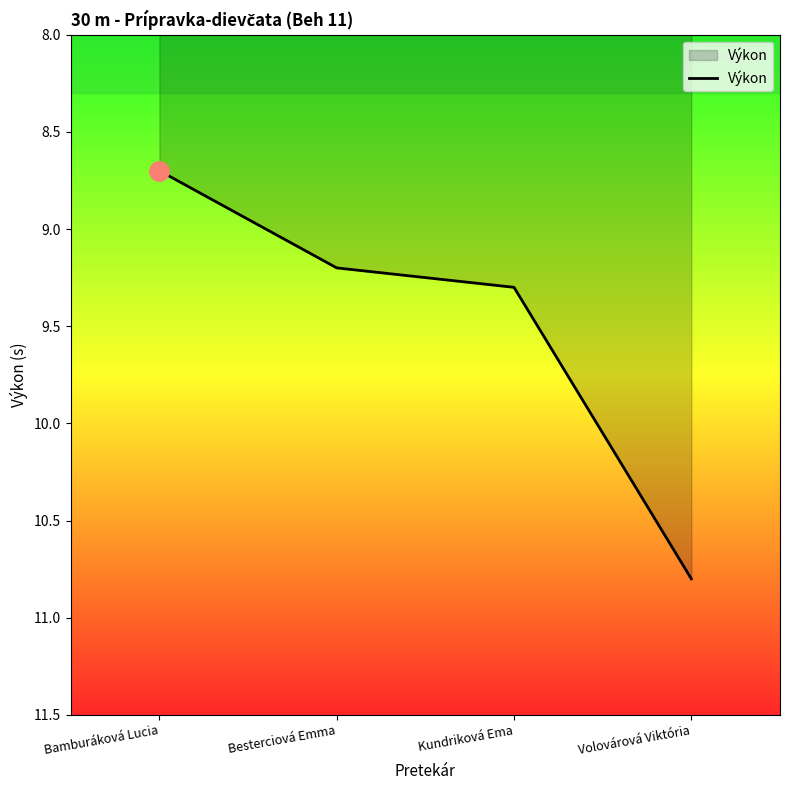

Which has a higher value, Besterciová Emma or Volovárová Viktória?

Volovárová Viktória